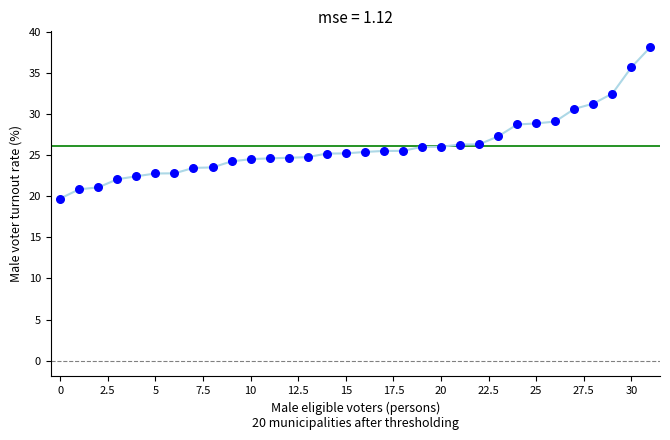

What is the range of Y values (max minus min)?

18.4